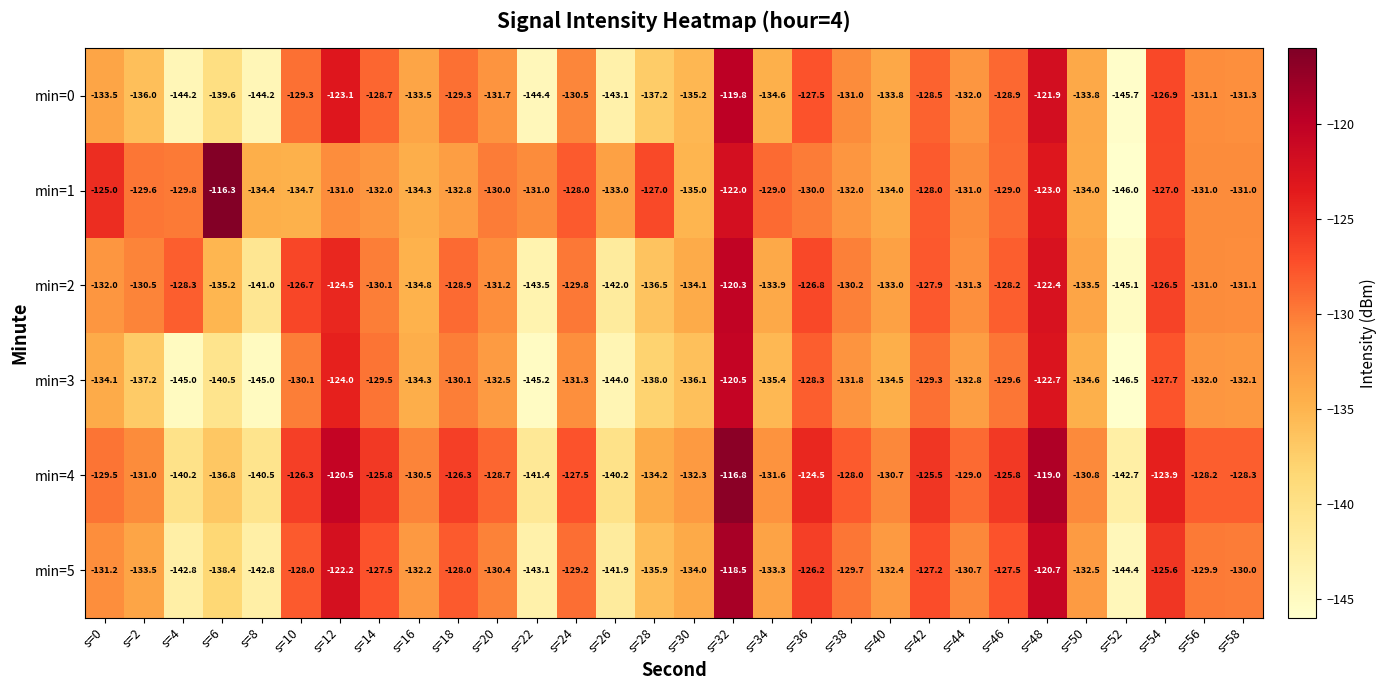

What is the spread (max minus min) of values at s=12?

10.5